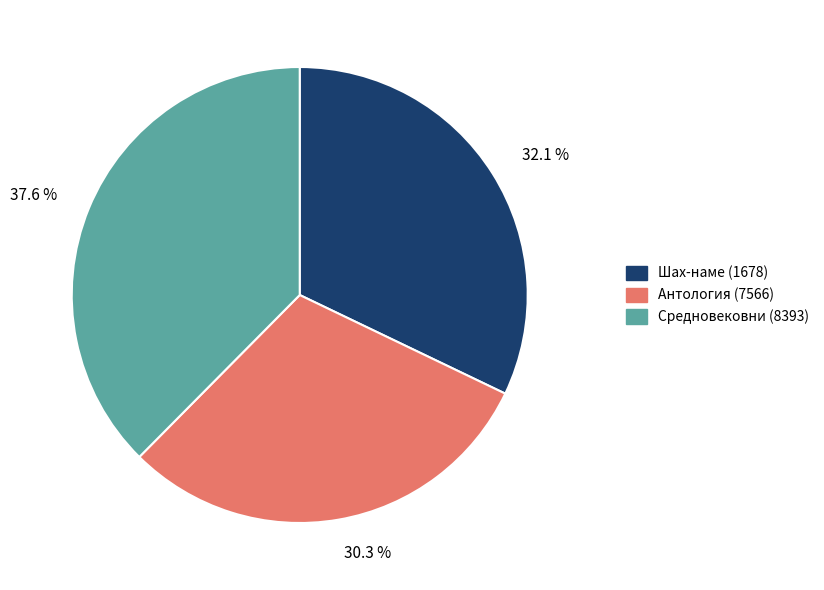

Is there any slice that represents more than half of the pie?

No